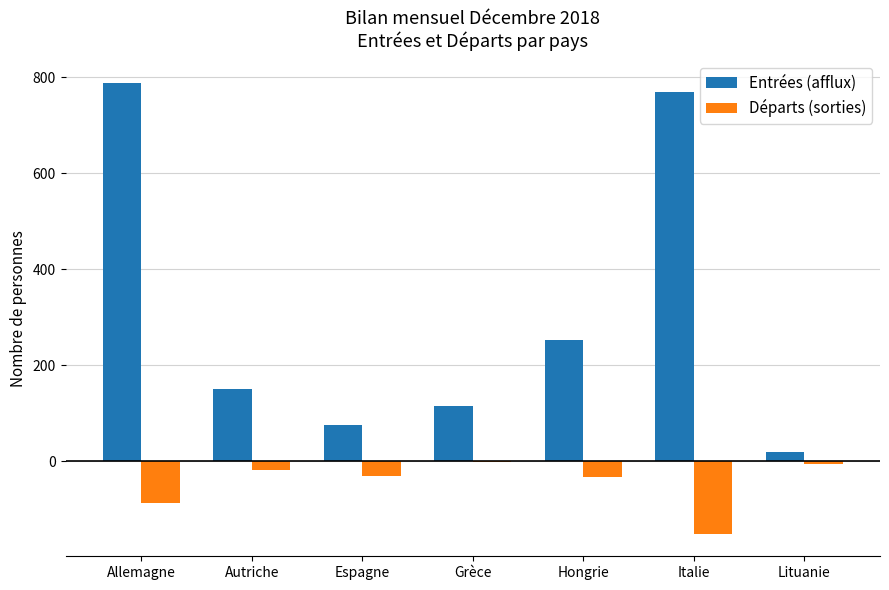

What is the greatest value displayed?

788